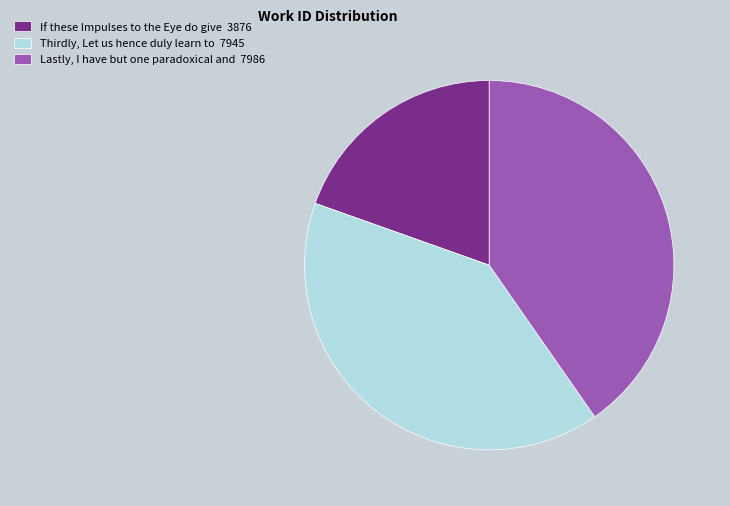

Is the sum of If these Impulses to the Eye do give 3876 and Thirdly, Let us hence duly learn to 7945 greater than half?

Yes